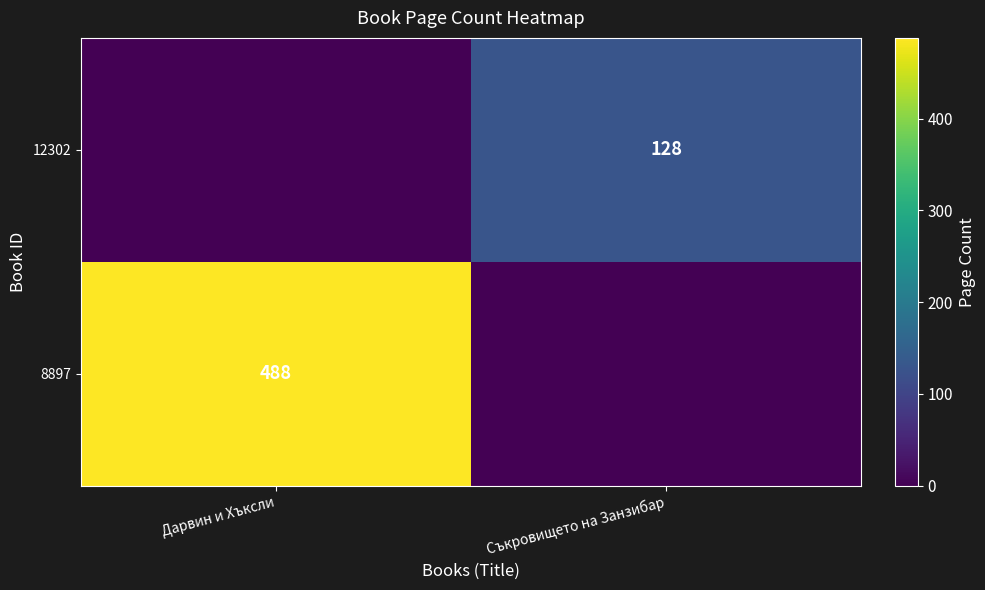

Between Дарвин и Хъксли and Съкровището на Занзибар, which is larger?

Дарвин и Хъксли